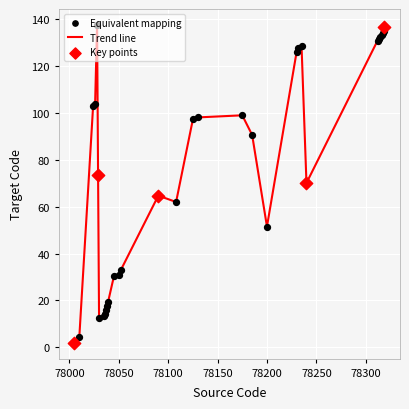

What is the difference between the maximum and minimum values?

135.7